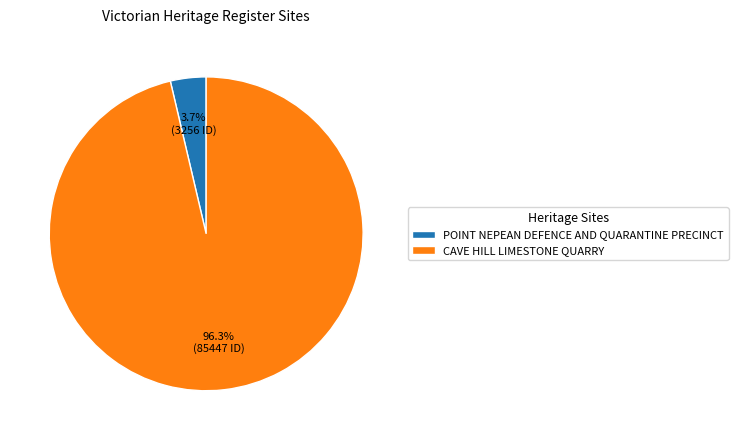

To the nearest percent, what portion does CAVE HILL LIMESTONE QUARRY represent?

96%